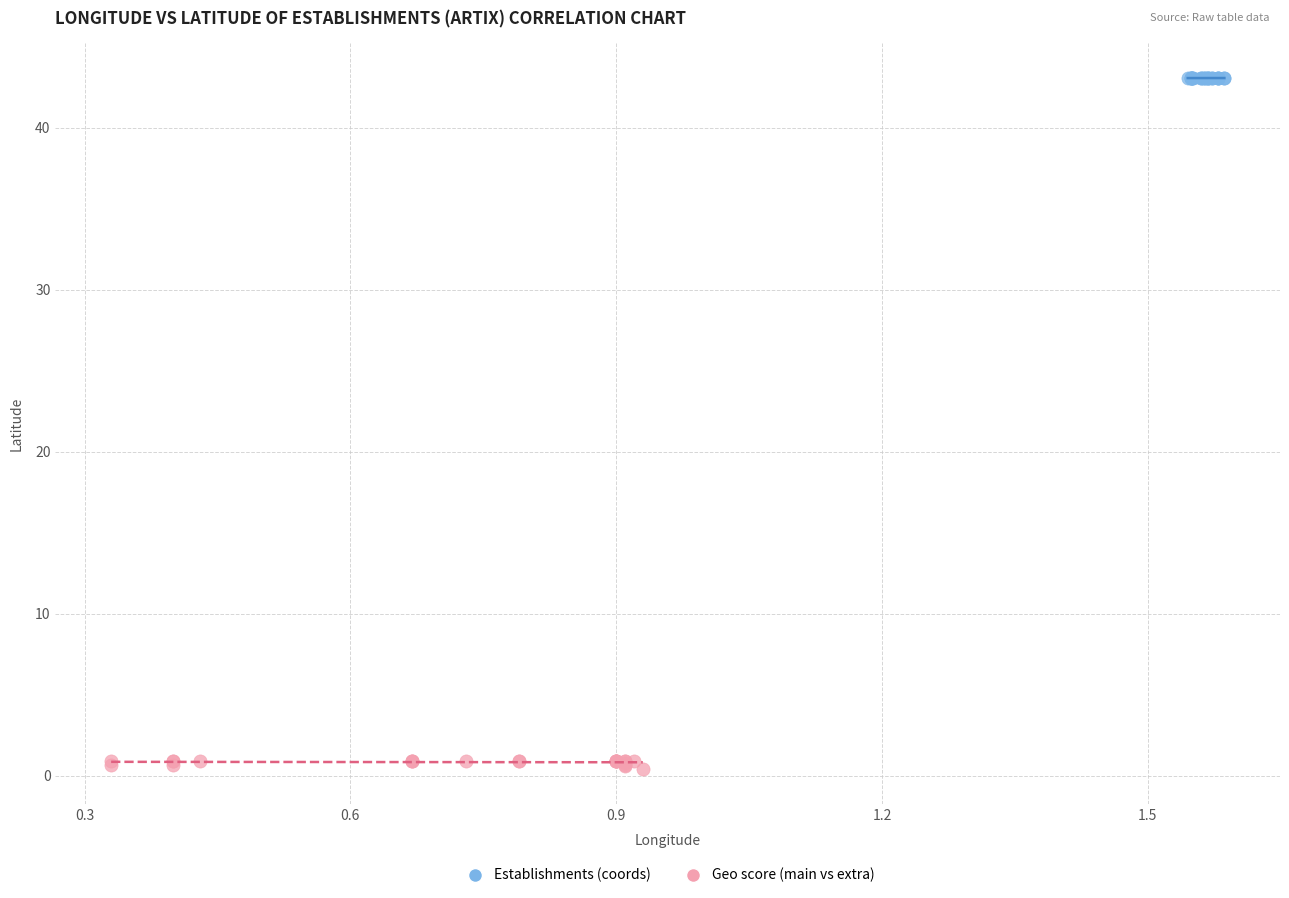

Which series reaches the maximum Y coordinate?

Establishments (coords)